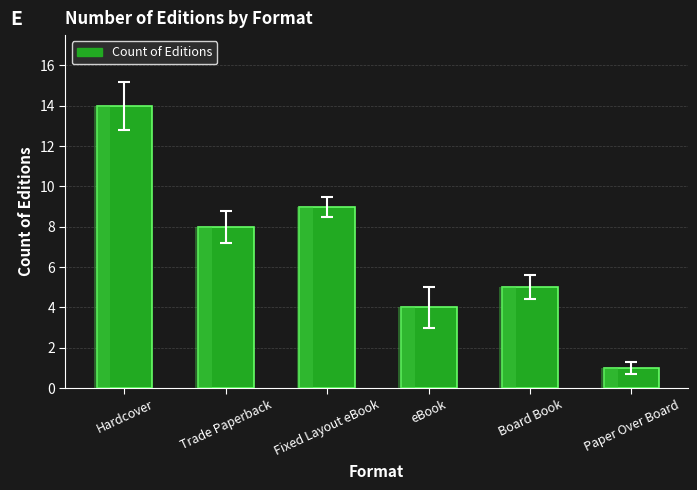

What is the ratio of the value at Board Book to the value at Paper Over Board?

5.0